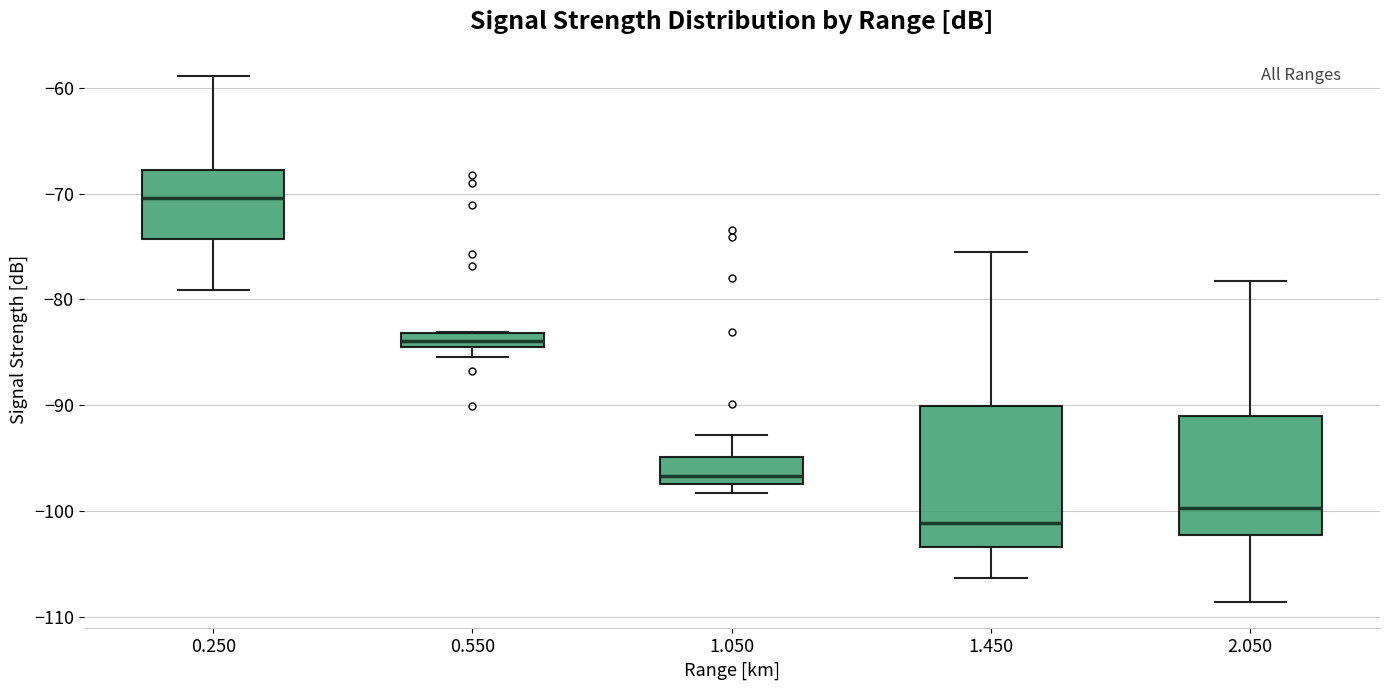

Where does the lower whisker of the box at x = 1.450 end on the y-axis? The values are not printed on the chart, so give them approximately, as read against the axis.

-106